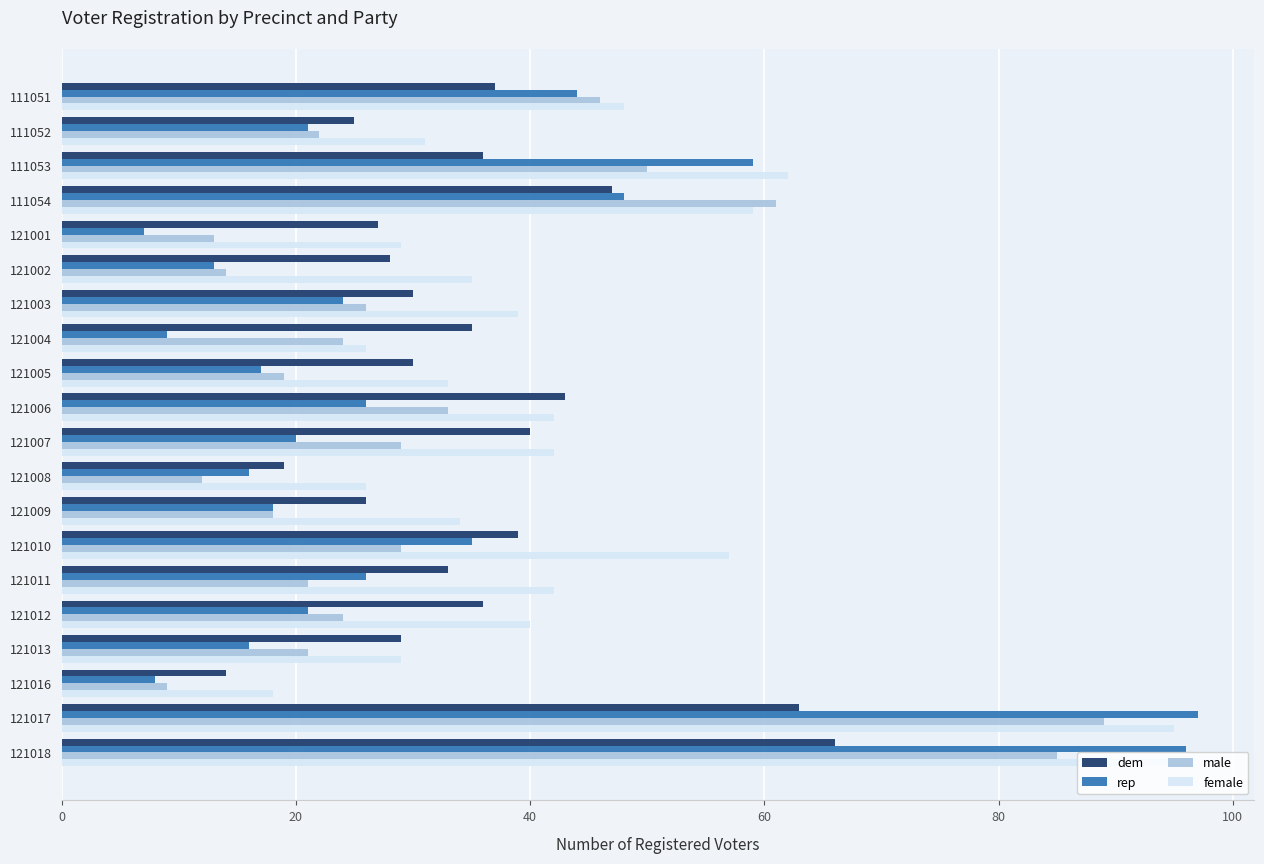

Which series has the largest range (max minus min)?

rep